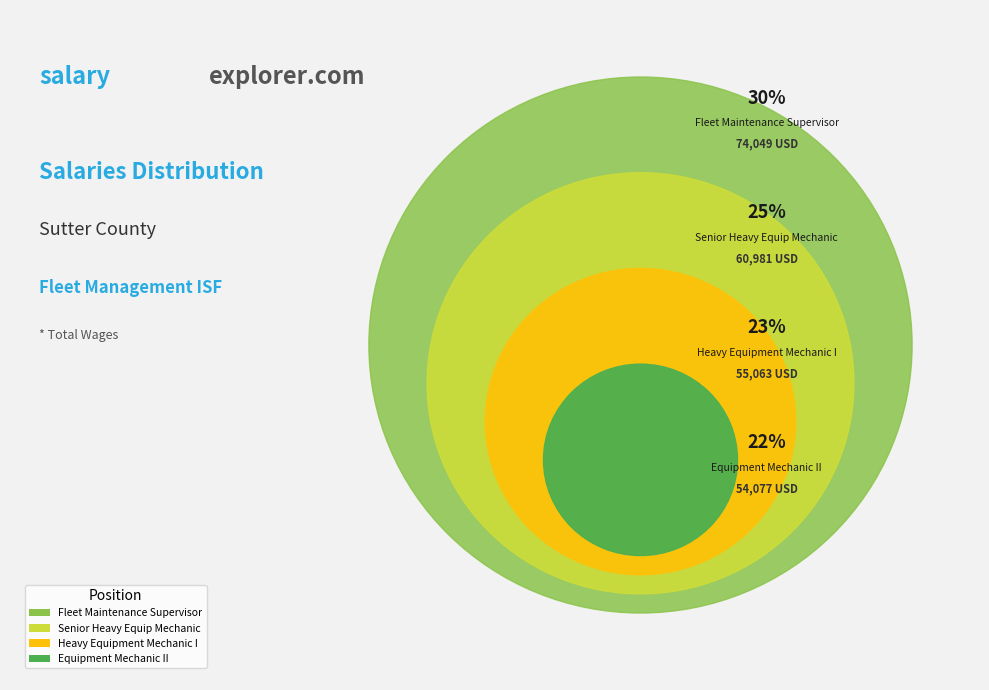

What is the ratio of the value at Senior Heavy Equip Mechanic to the value at Equipment Mechanic II?

1.1